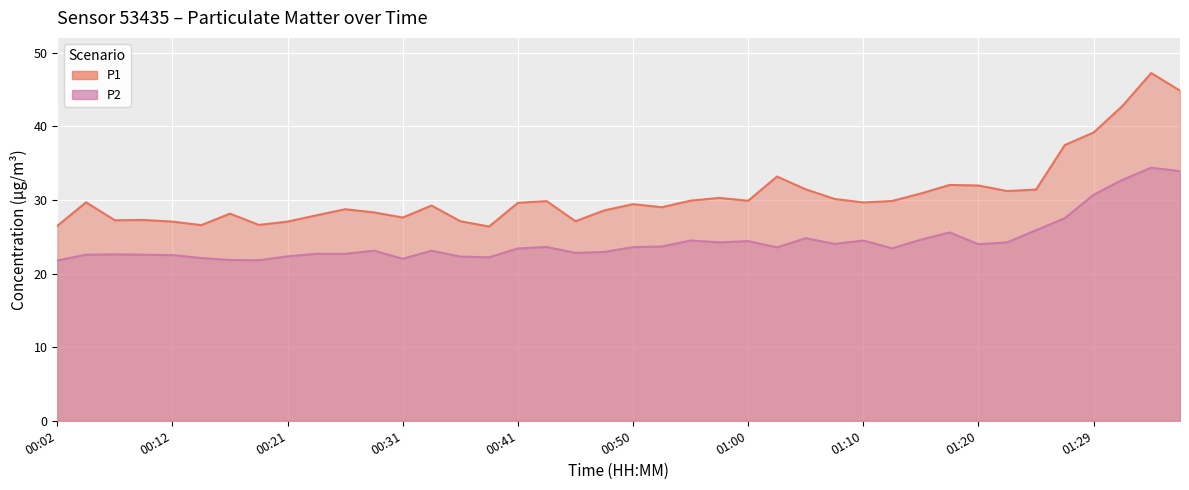

What is the sum of all P2 values?

974.9